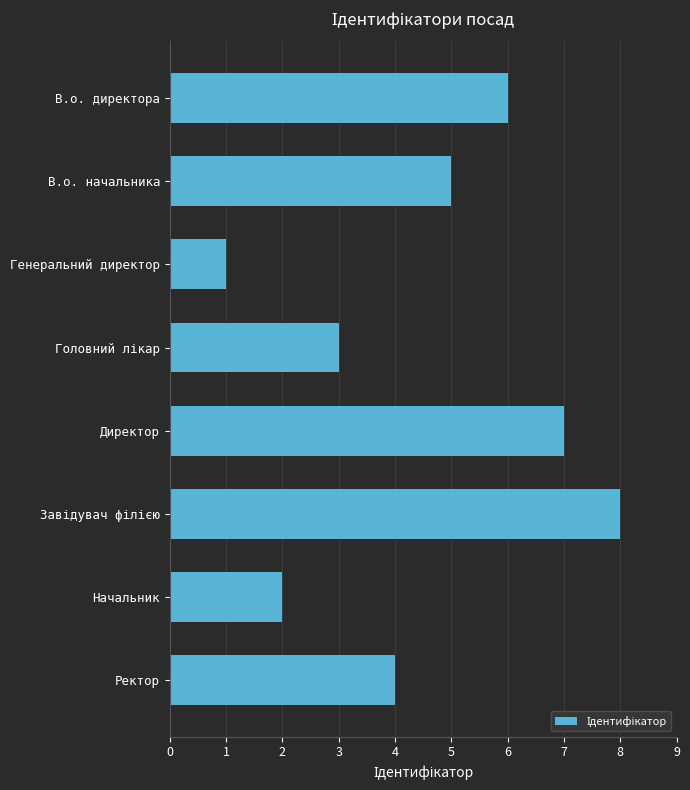

Between Генеральний директор and Начальник, which is larger?

Начальник